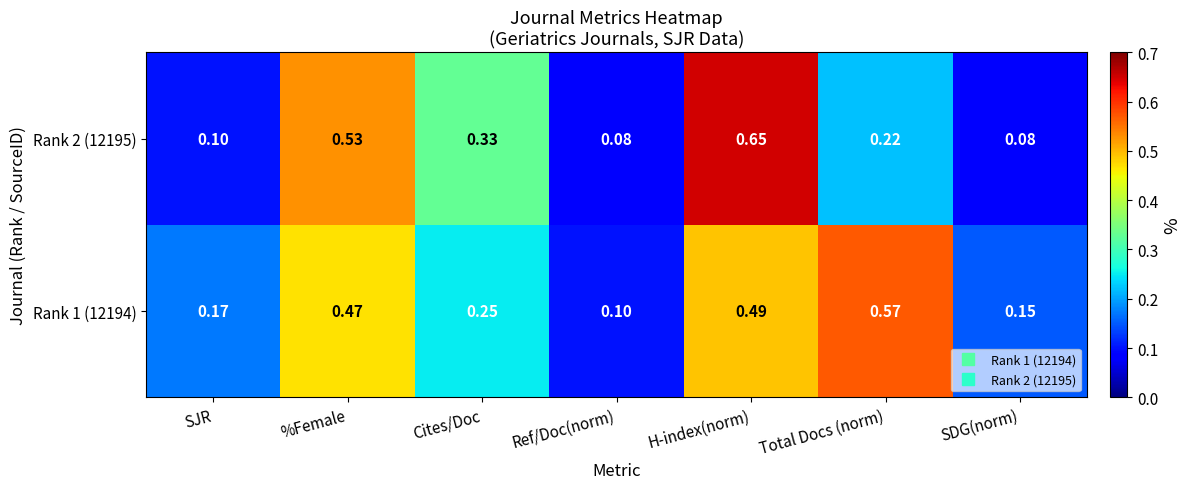

At which category is the sum across all series the highest?

H-index(norm)